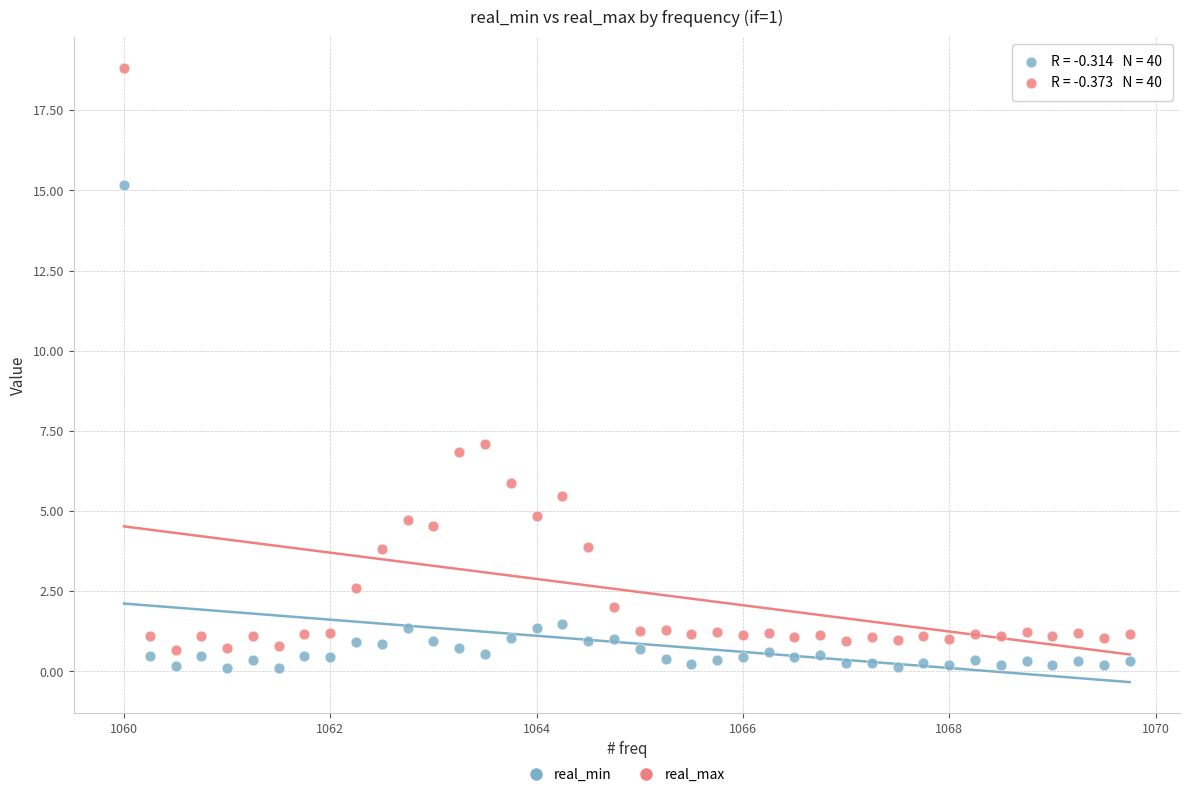

Across all series, what Y value is closest to 9?

7.1